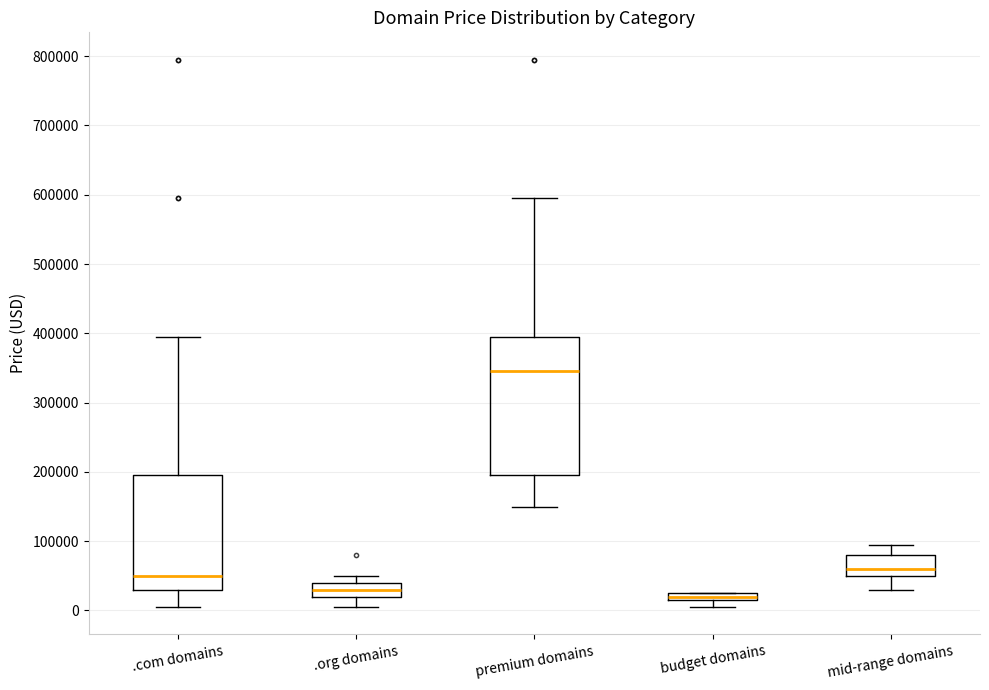

Which box is the tallest, from its lower edge to its upper edge?

premium domains